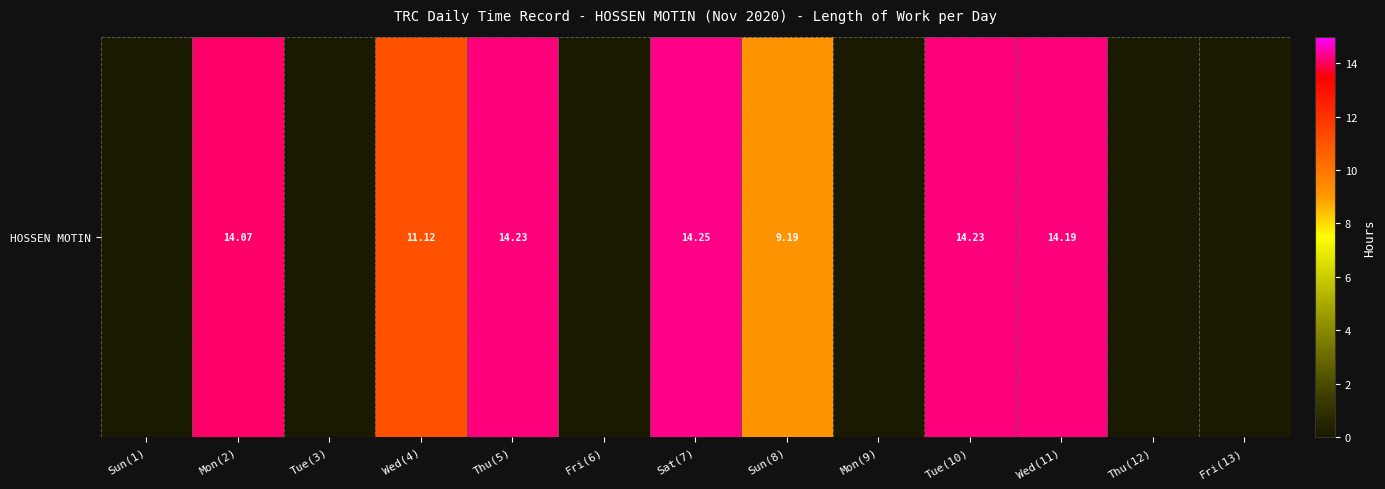

What is the greatest value displayed?

14.2